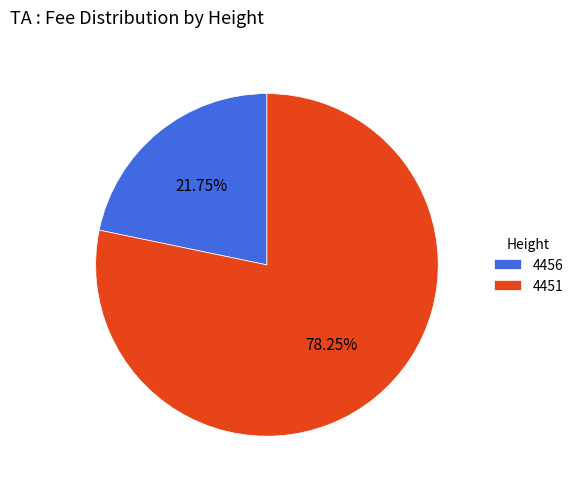

Does 4451 represent more than half of the total?

Yes